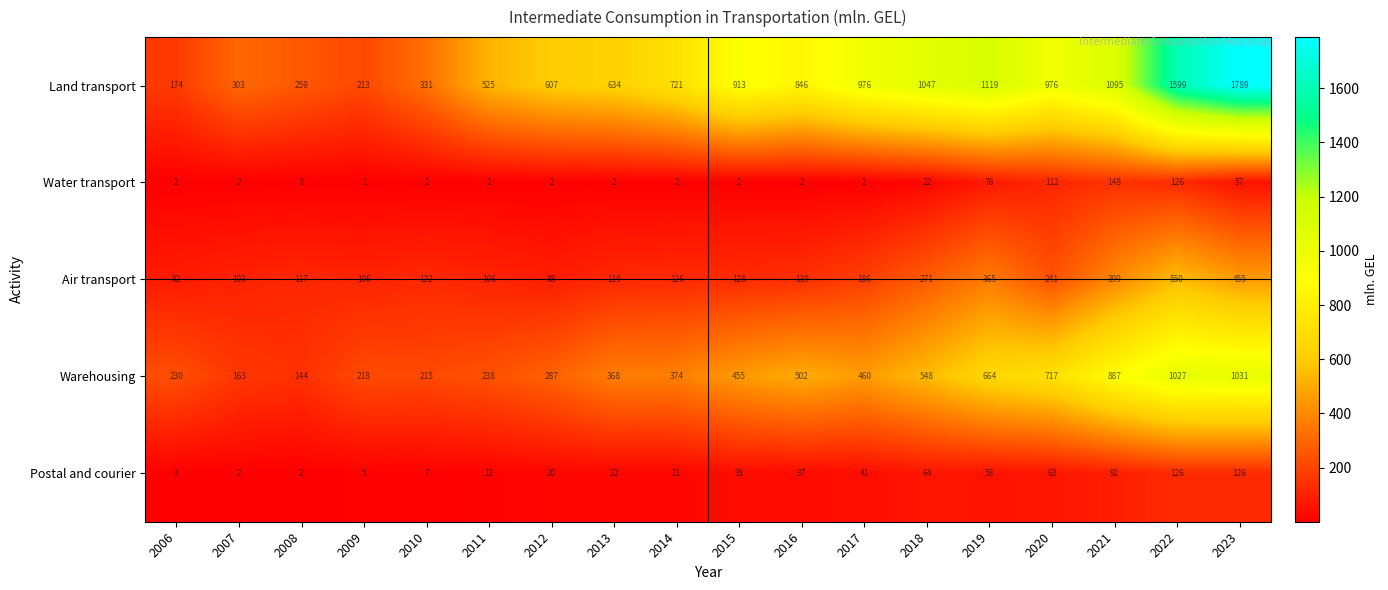

What is the smallest value displayed?

0